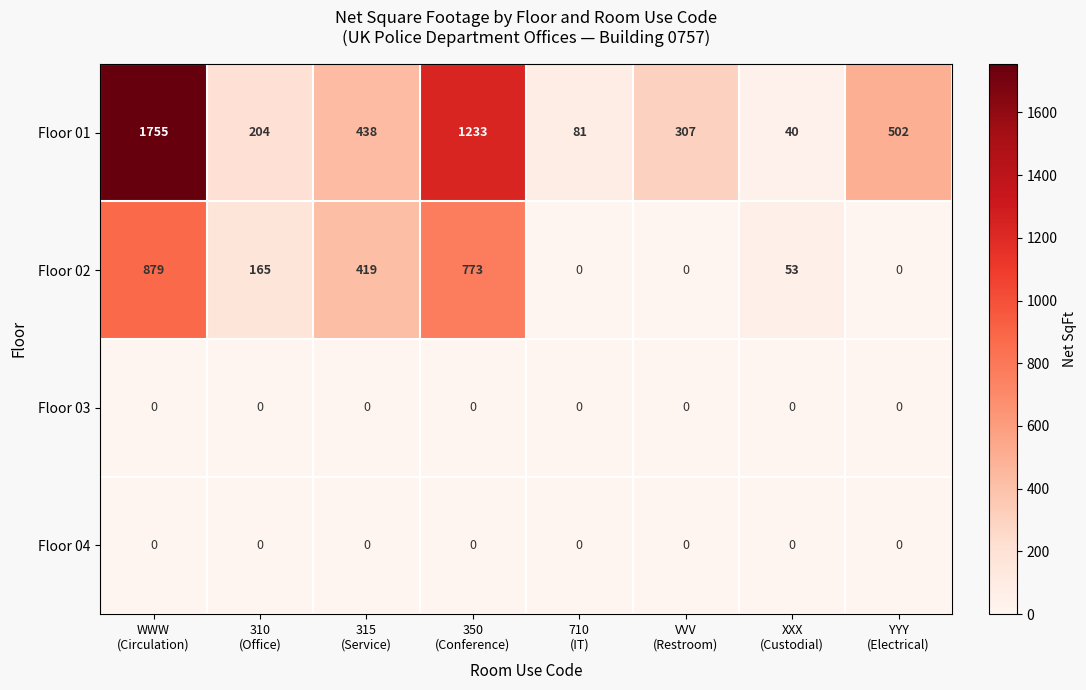

What is the highest value of the Floor 01 series?

1755